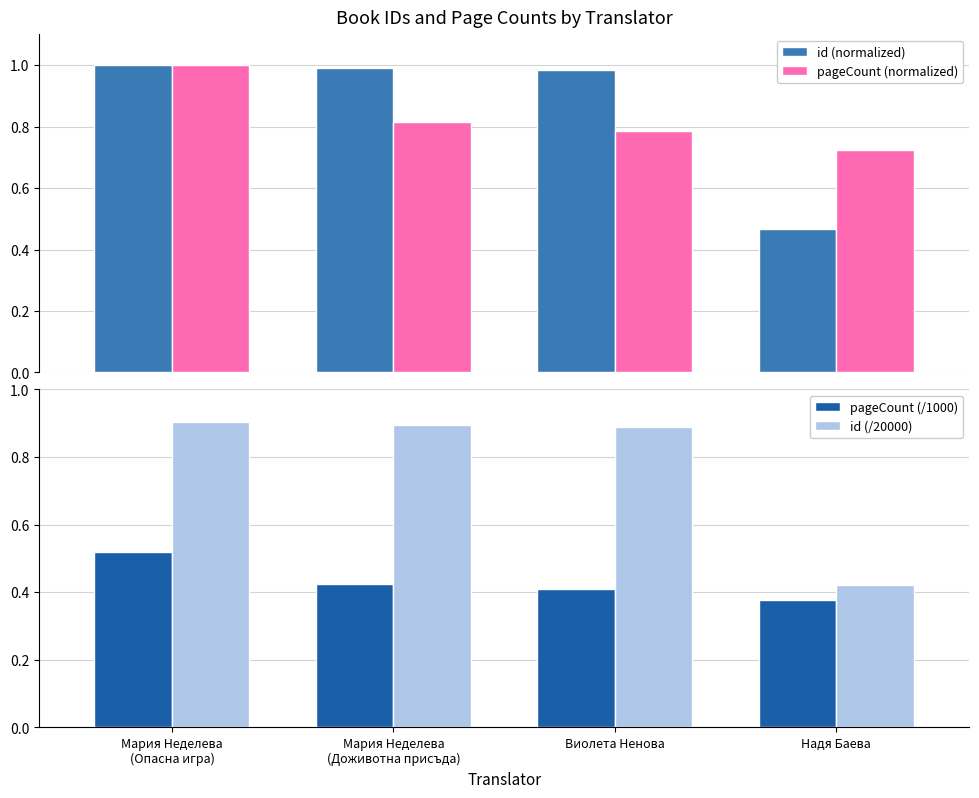

What is the sum of the id (normalized) values at Надя Баева and Виолета Ненова?

1.5